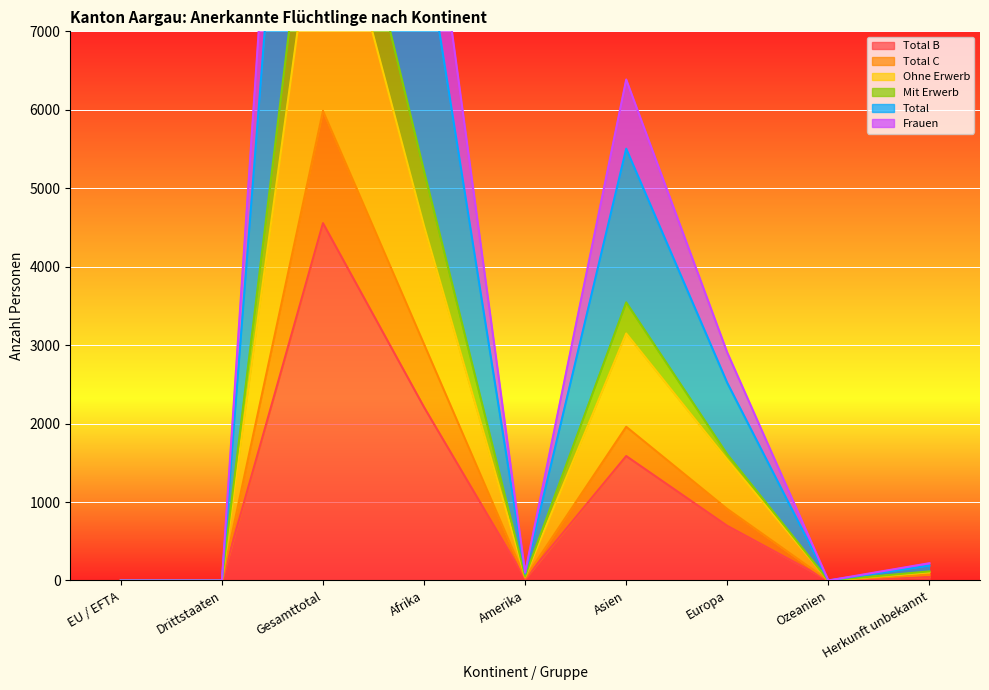

How many interior local peaks does the Mit Erwerb series have?

2